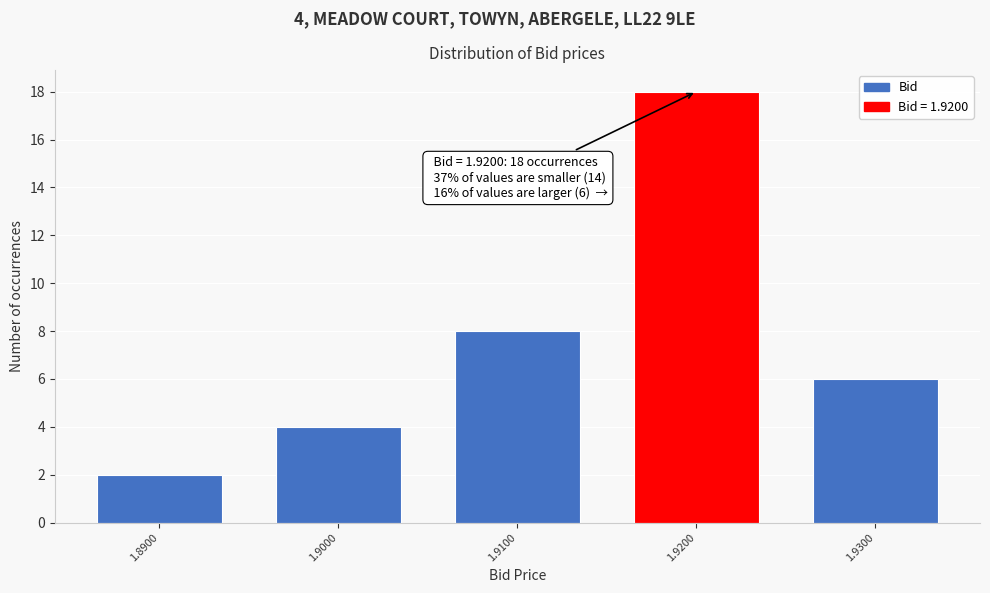

Reading right to left, list all the values displayed in this chart.

6	18	8	4	2